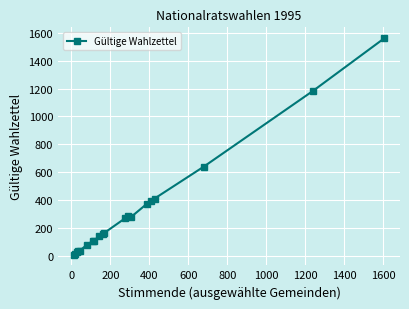

What is the maximum value shown in the chart?

1561